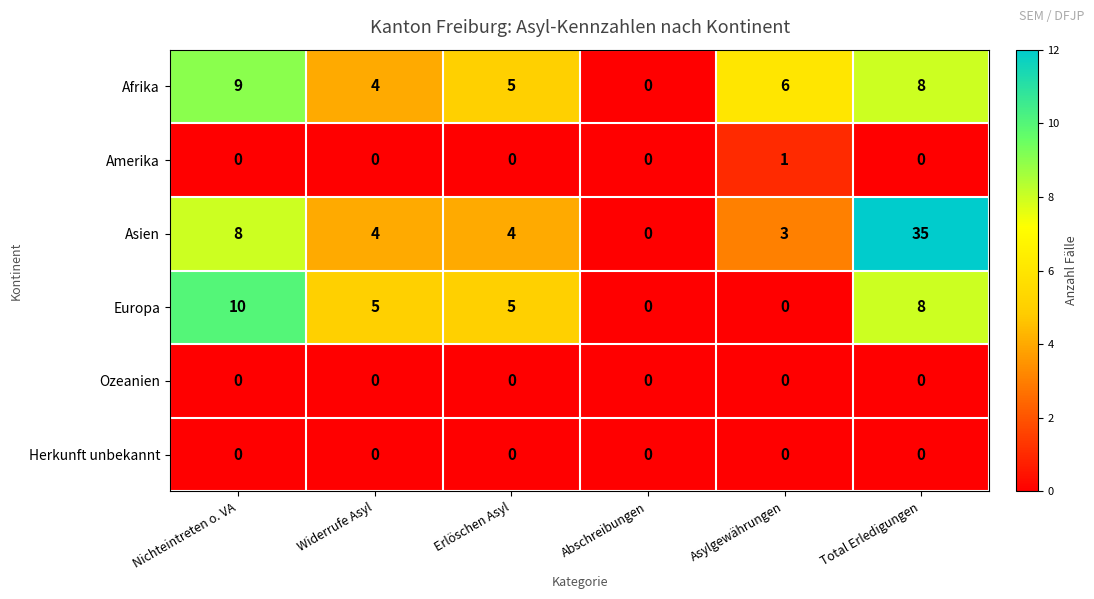

What is the greatest value displayed?

35